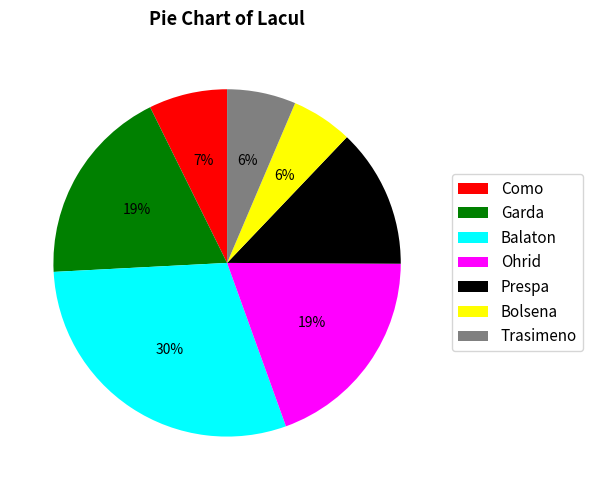

To the nearest percent, what percentage of the pie is Ohrid?

19%